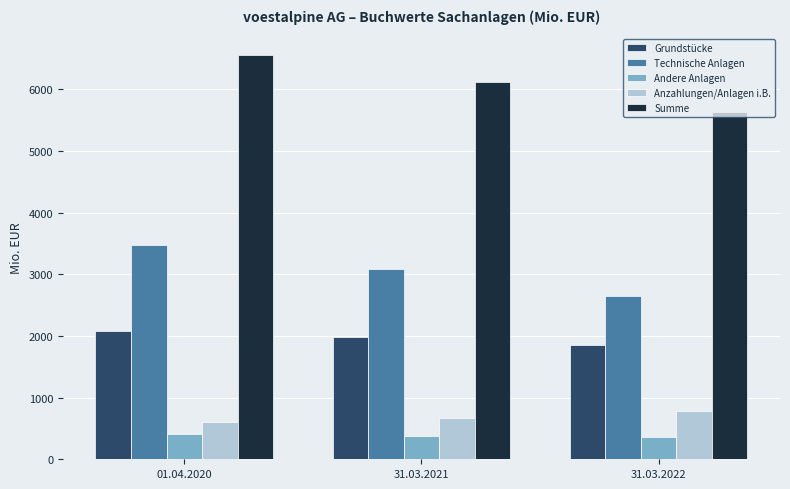

Which category has the lowest value in the Anzahlungen/Anlagen i.B. series?

01.04.2020